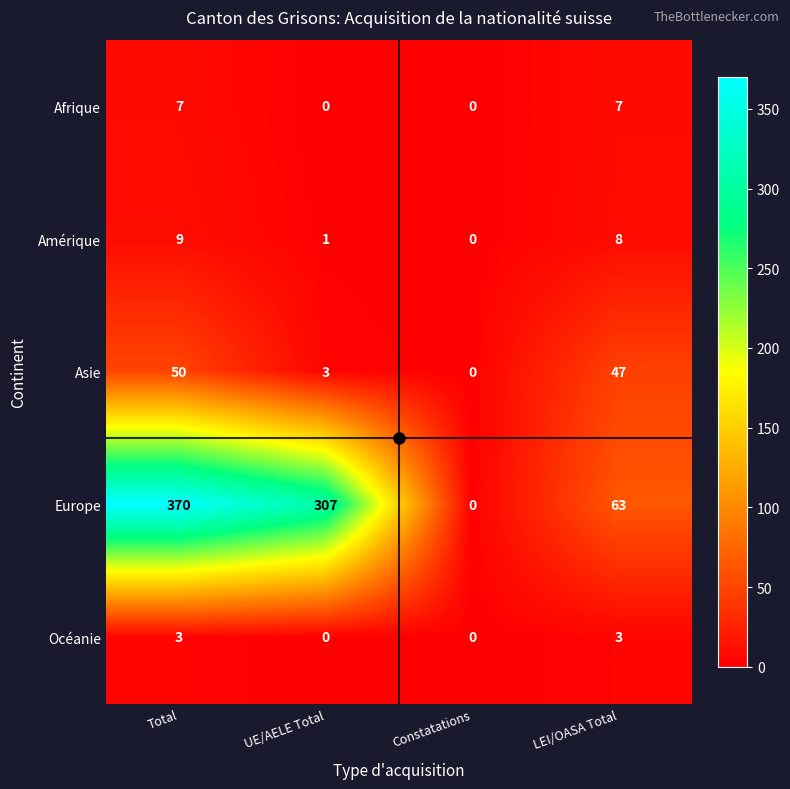

Between Total and LEI/OASA Total, which series saw the biggest shift?

Europe